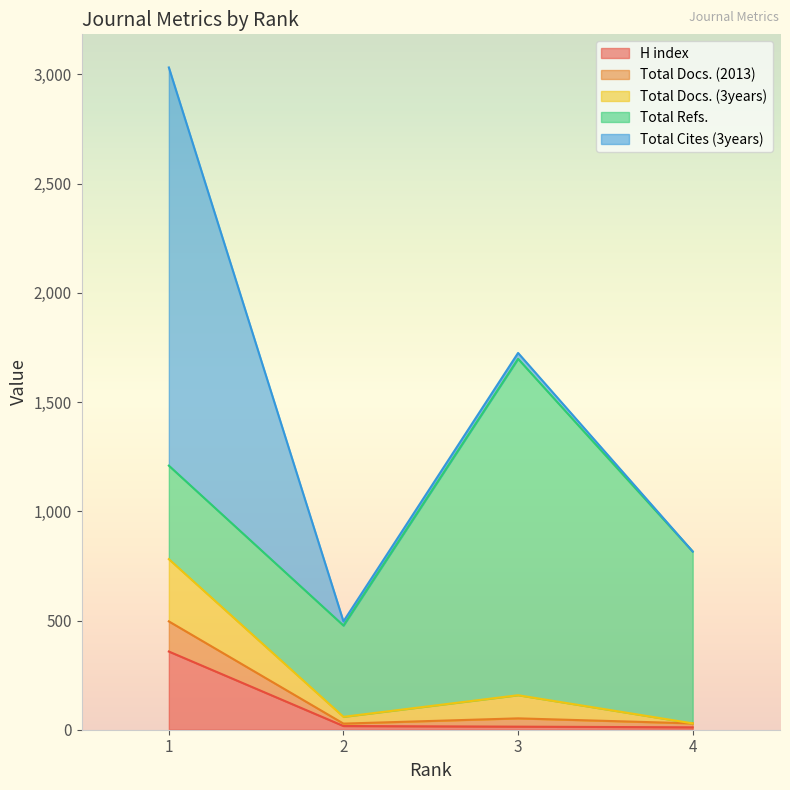

True or false: Total Docs. (2013) and H index intersect in this chart.

False